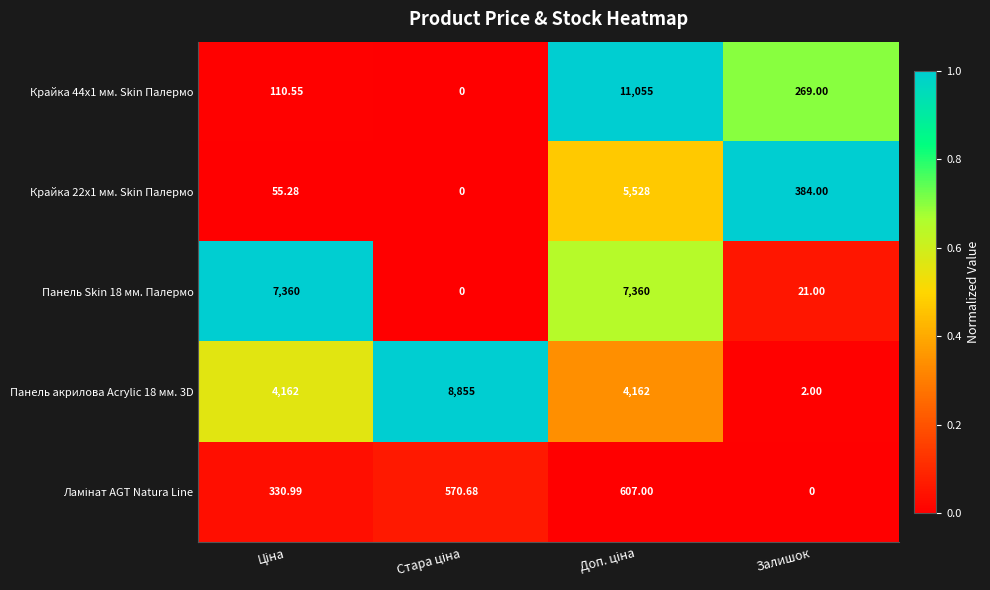

At which category is the sum across all series the highest?

Доп. ціна